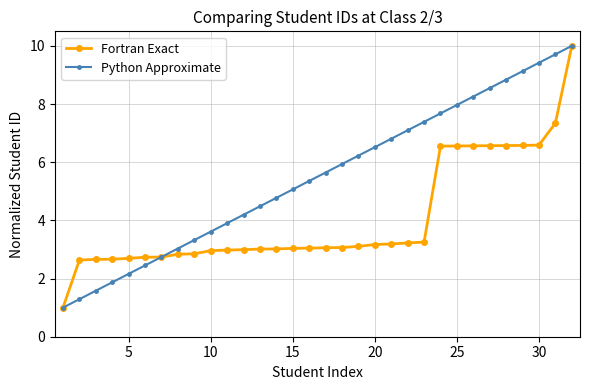

Which series has the largest total across all categories?

Python Approximate